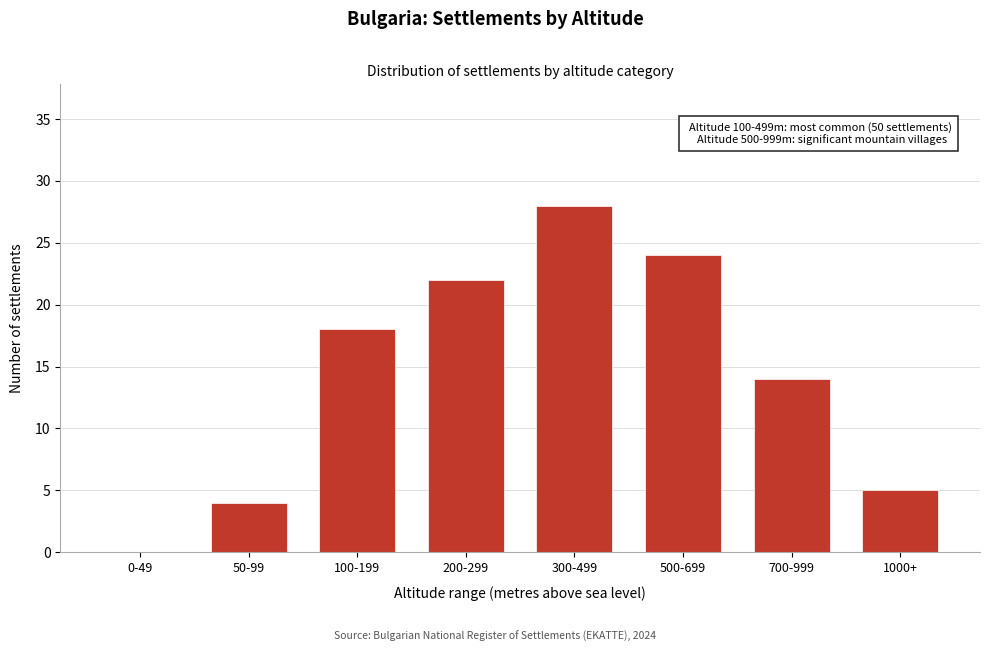

Reading left to right, extract all data points from this chart.

0-49=0	50-99=4	100-199=18	200-299=22	300-499=28	500-699=24	700-999=14	1000+=5